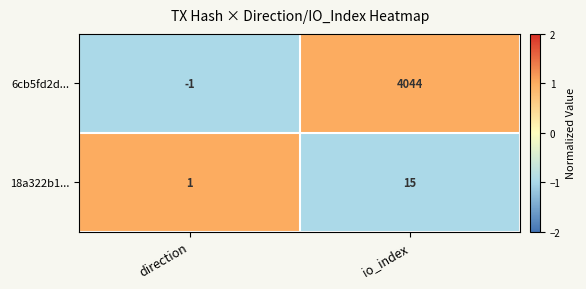

Where is 18a322b1... nearest to the value 8?

direction